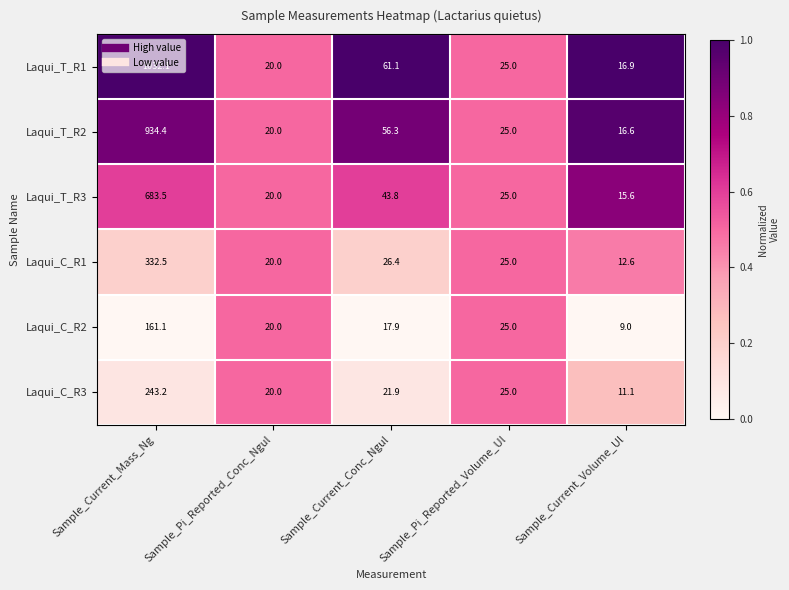

Count the number of data series in this chart.

6